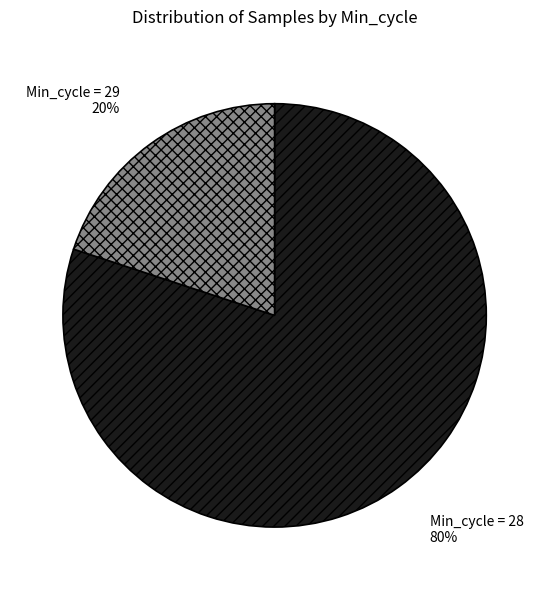

To the nearest percent, what is the difference between the largest and smallest slice percentages?

60%